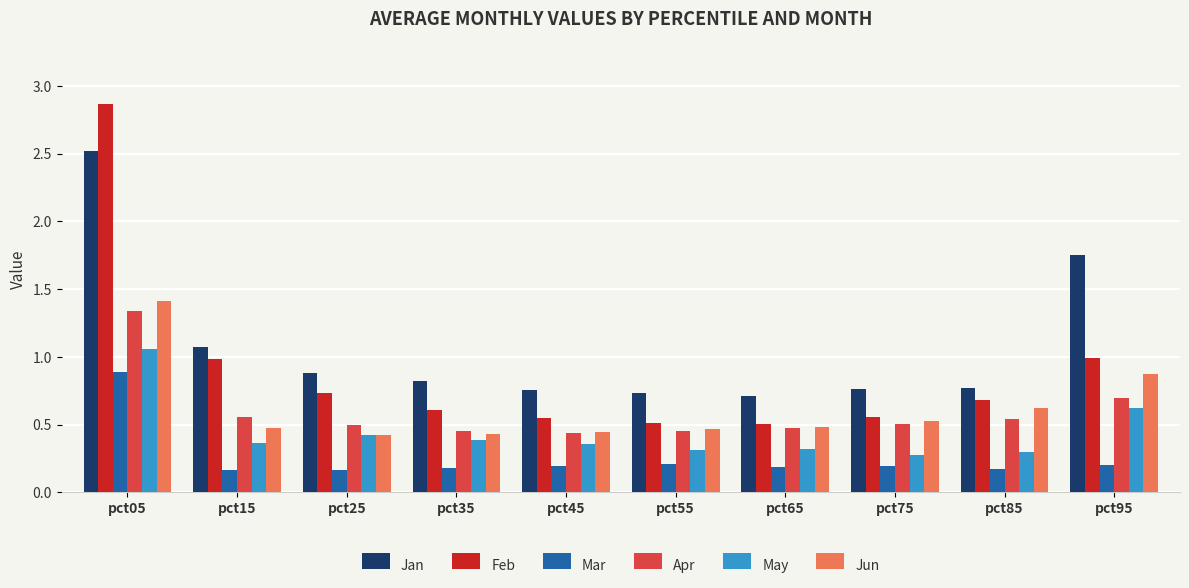

Does the chart contain stacked bars?

No